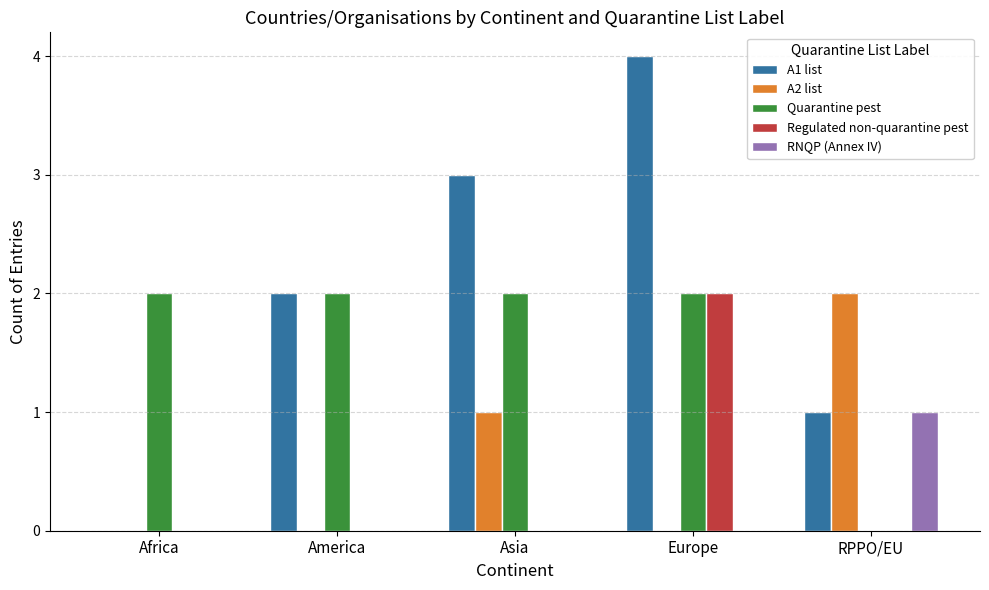

Is it true that Regulated non-quarantine pest equals 0 at Africa?

True